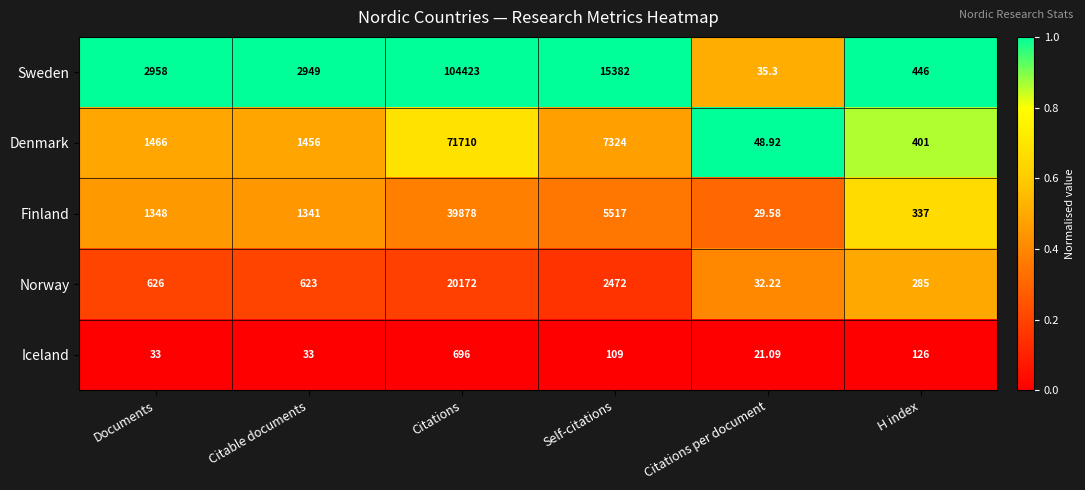

Which category has the lowest value across all series?

Citations per document